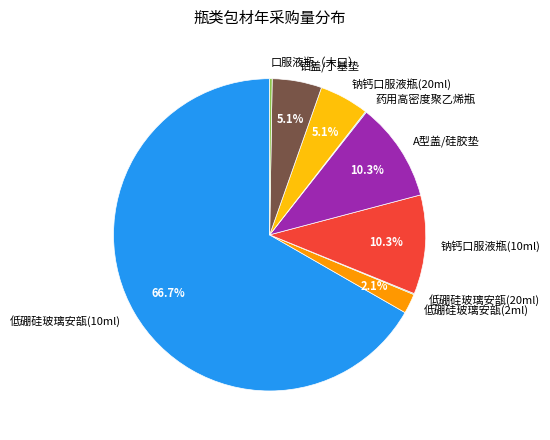

Between 低硼硅玻璃安瓿(2ml) and 铝盖/丁基垫, which is larger?

铝盖/丁基垫